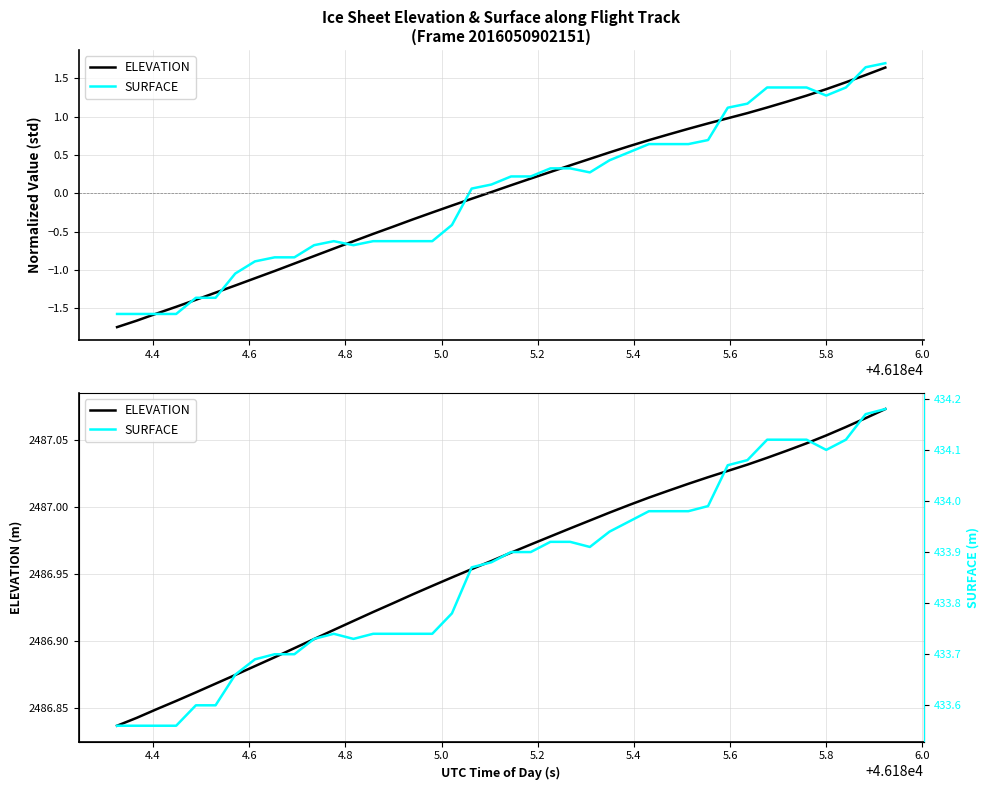

What is the maximum value for SURFACE?

434.2